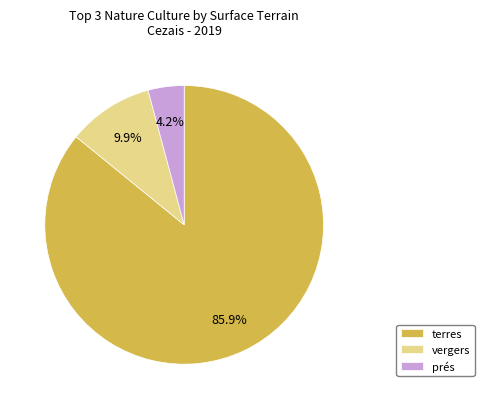

How many segments does this pie chart have?

3